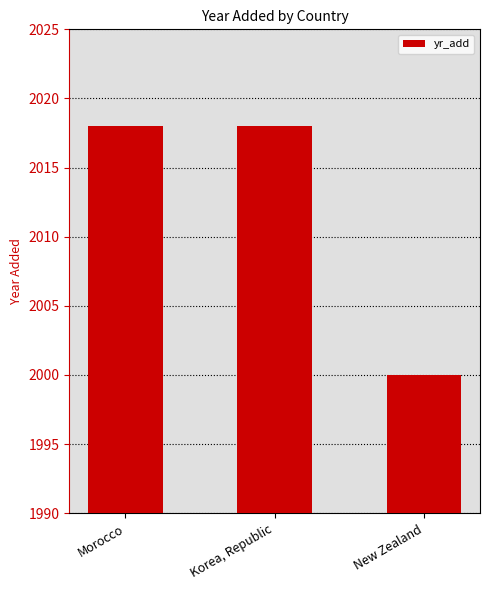

What is the change in value from Korea, Republic to New Zealand?

-18